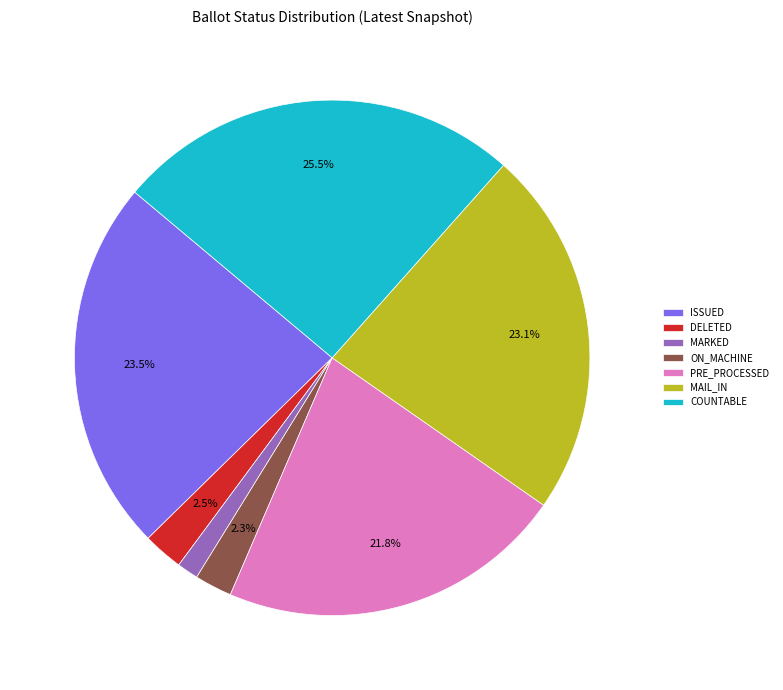

Does any single category account for the majority?

No